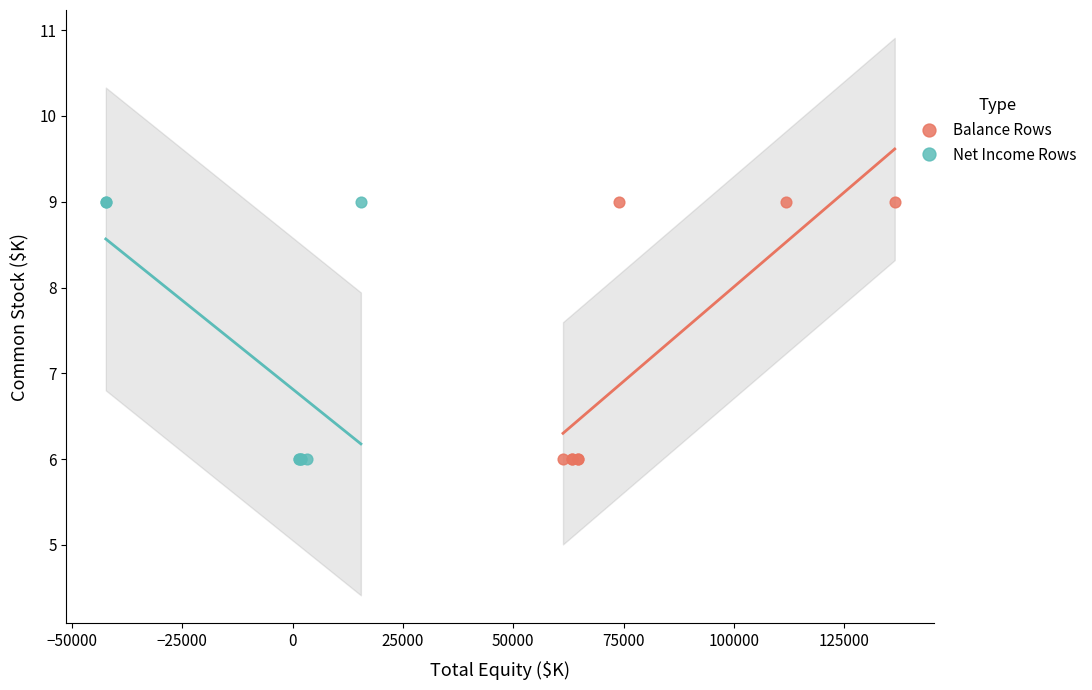

What are all the series names shown in the legend?

Balance Rows, Net Income Rows